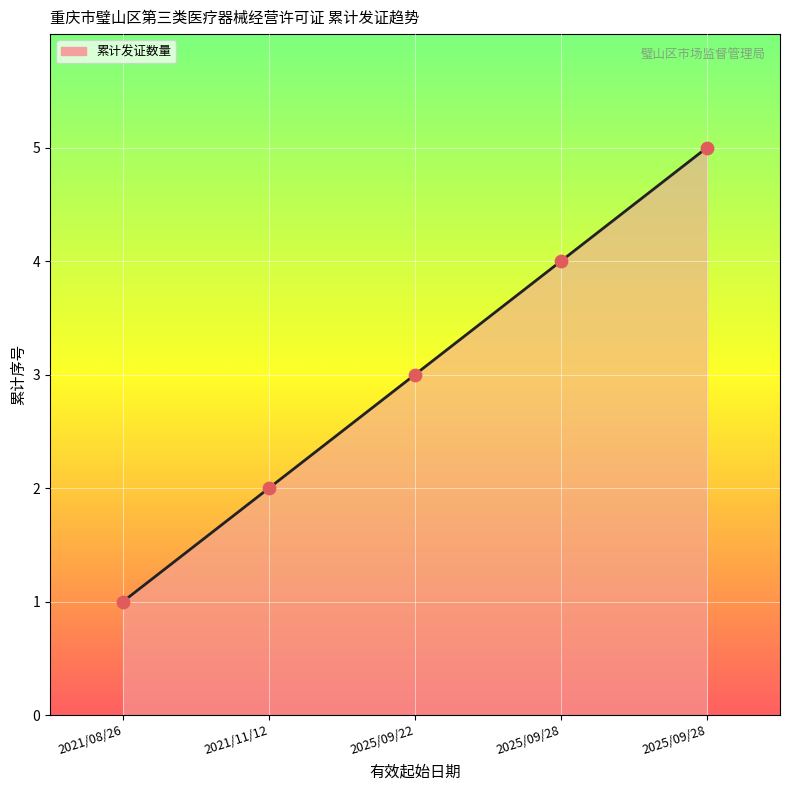

What is the change in value from 2021/11/12 to 2025/09/28?

+2